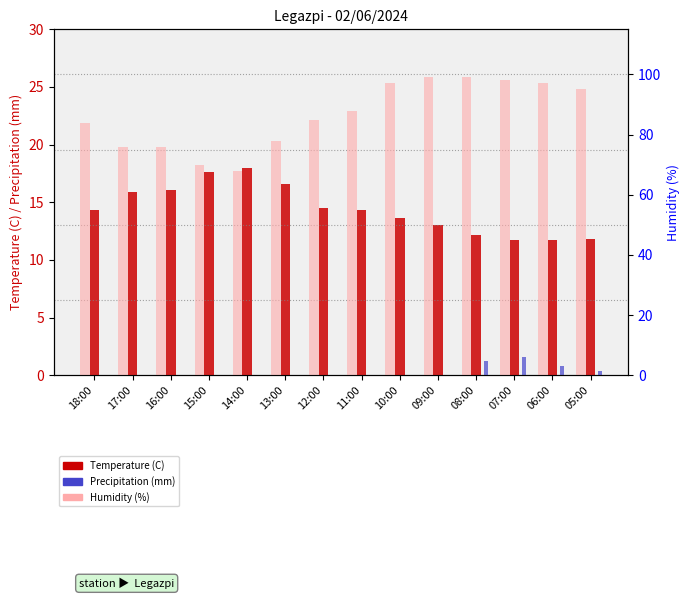

How many groups of bars are there?

14